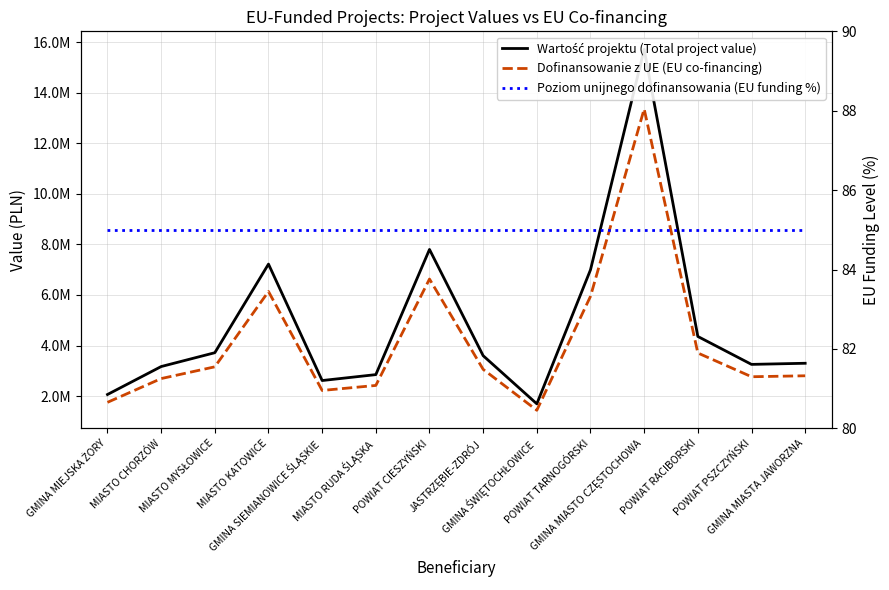

Reading left to right, transcribe all the data shown in this chart.

Wartość projektu (Total project value): 2064378.2	3169467.2	3716921.4	7220551.7	2616788.4	2850599.3	7799579.7	3598560.9	1695618.4	6995145.1	15710170.6	4359568.2	3255305.3	3299426.0
Dofinansowanie z UE (EU co-financing): 1754721.5	2694047.1	3159383.2	6137468.9	2224270.1	2423009.4	6629642.8	3058776.8	1441275.6	5945873.3	13353645.0	3705632.9	2767009.5	2804512.1
Poziom unijnego dofinansowania (EU funding %): 85.0	85.0	85.0	85.0	85.0	85.0	85.0	85.0	85.0	85.0	85.0	85.0	85.0	85.0